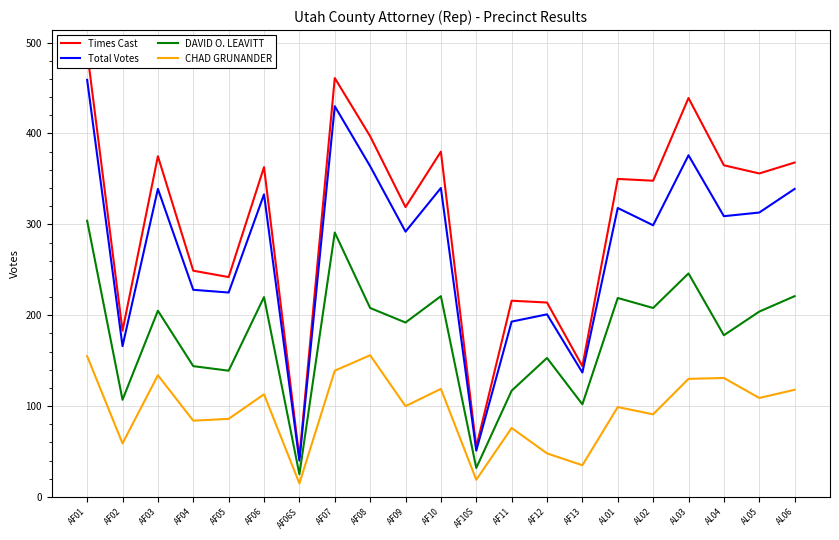

True or false: DAVID O. LEAVITT has a value of 6 at AF06S.

False